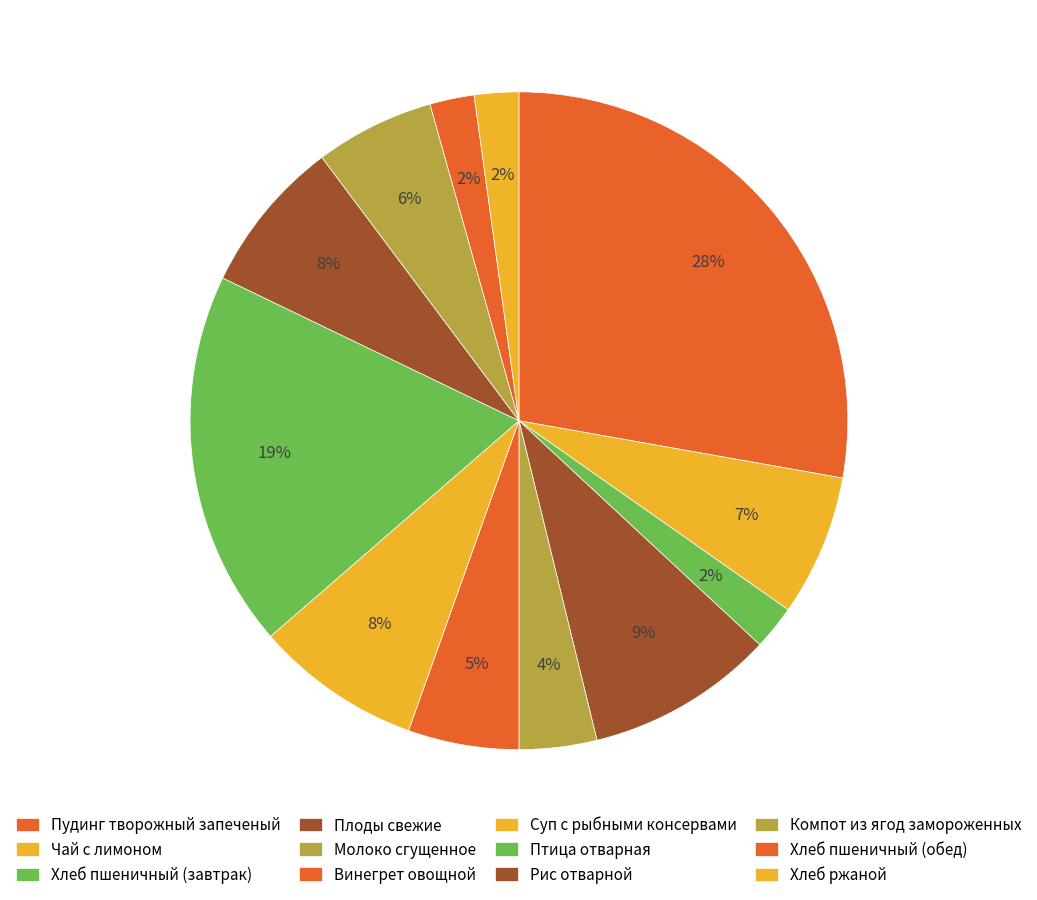

How many segments does this pie chart have?

12